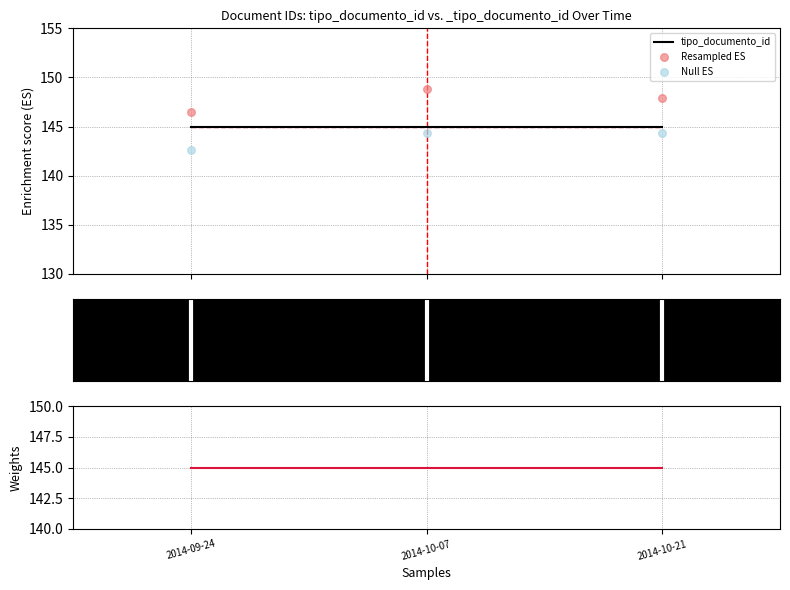

At how many categories does at least one series exceed 144?

3